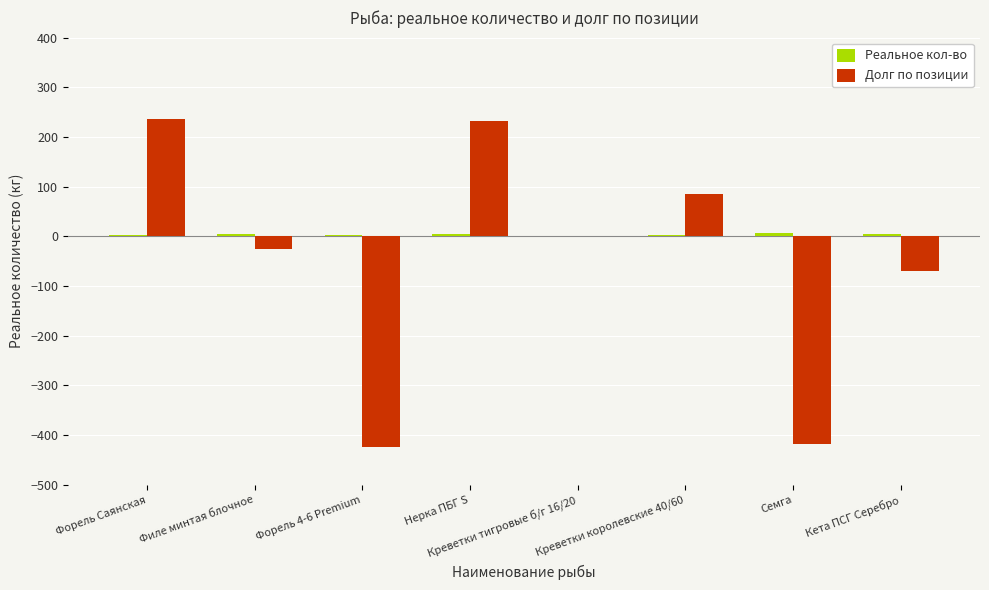

How many groups of bars are there?

8